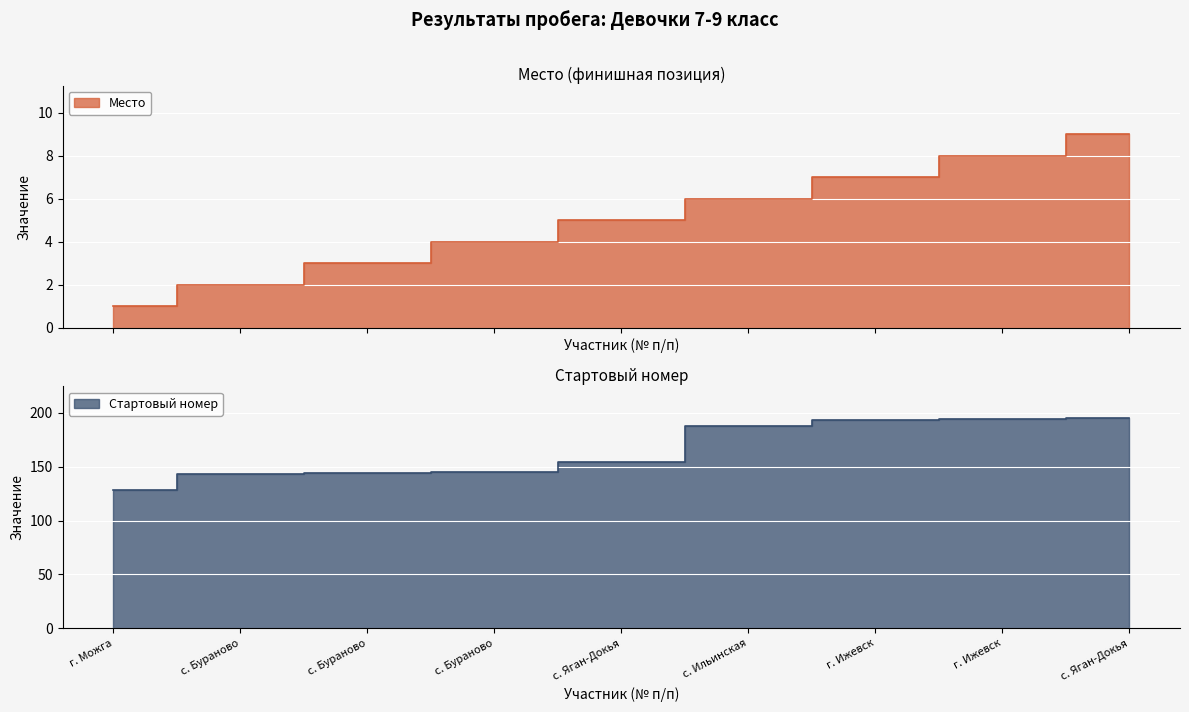

How many data points in Стартовый номер are less than 154?

4